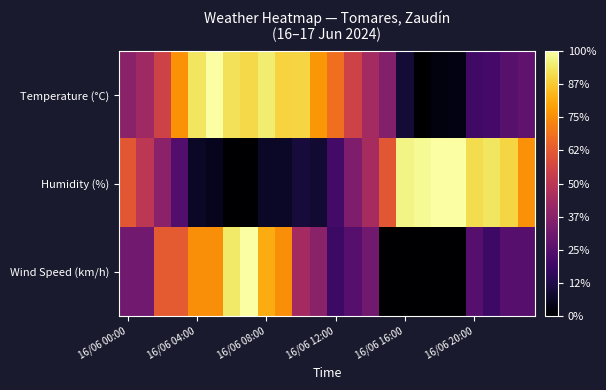

Rank the series by their maximum value, from highest to lowest.

Temperature (°C), Humidity (%), Wind Speed (km/h)